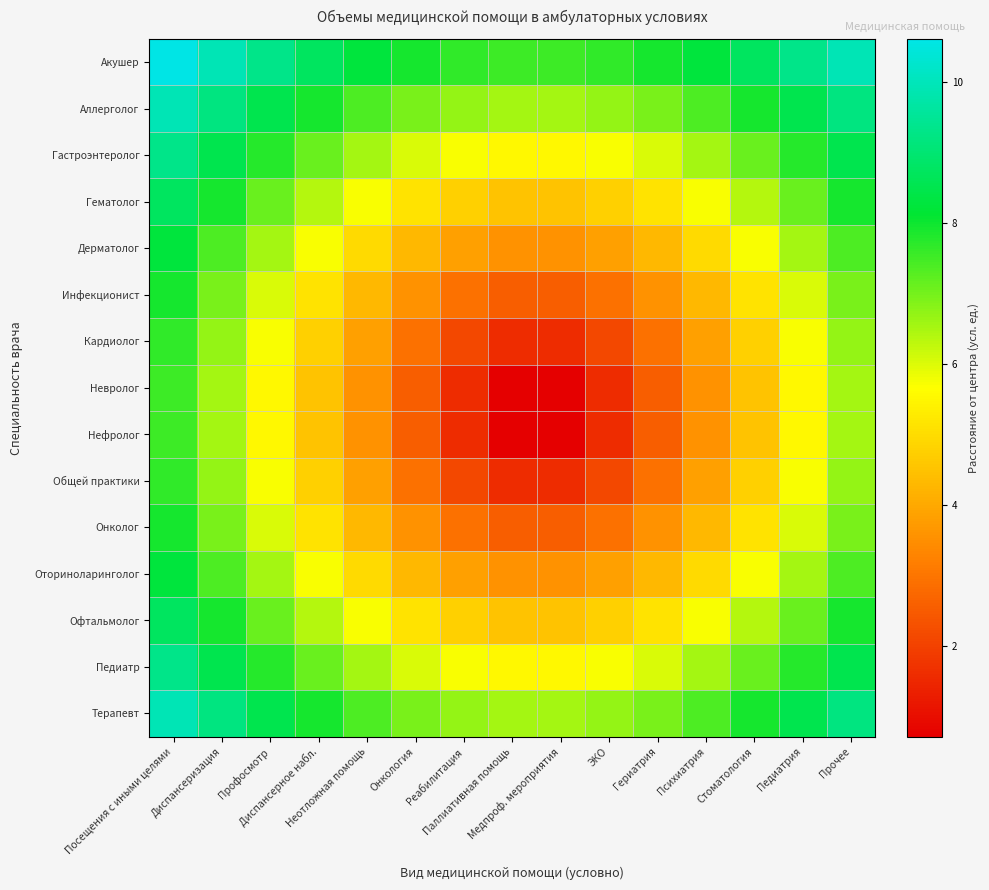

What is the difference between the highest and lowest values at Профосмотр?

3.8